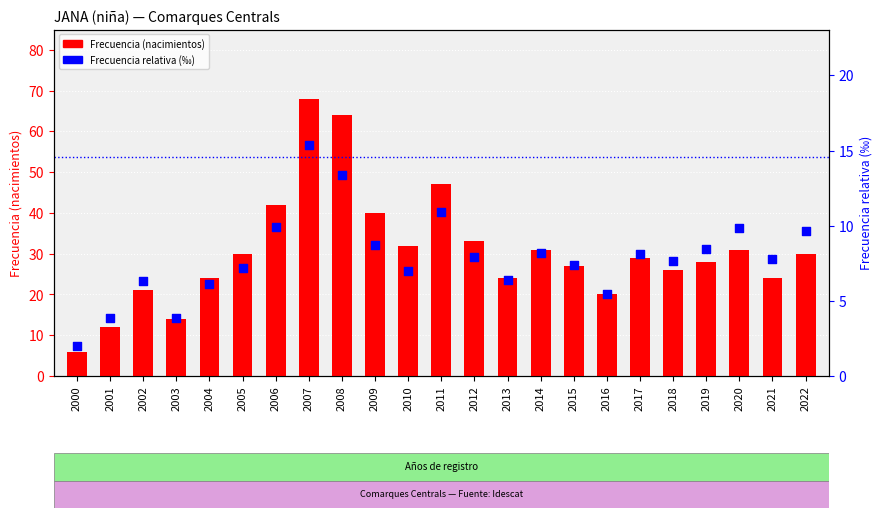

What is the total value across all series at 2001?

15.9